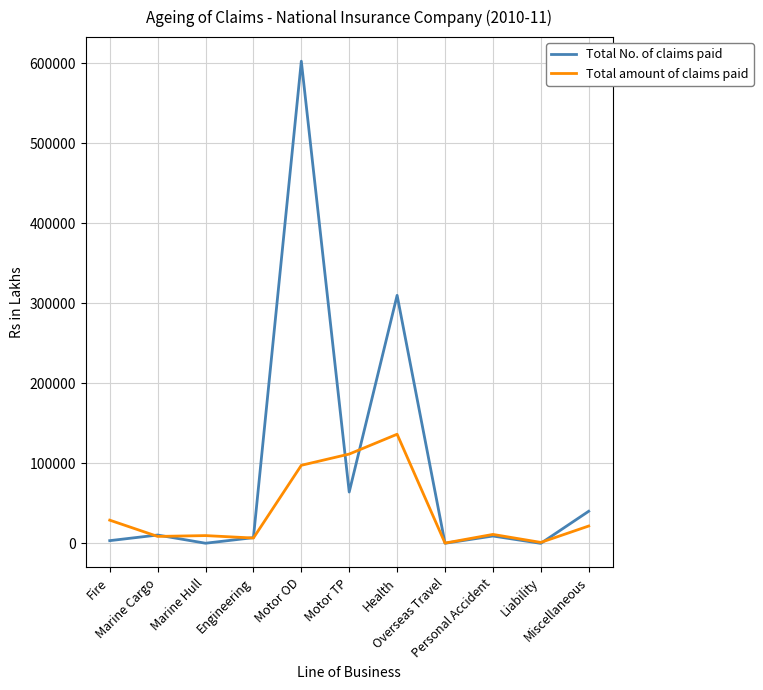

List the series in order of their peak value, highest first.

Total No. of claims paid, Total amount of claims paid